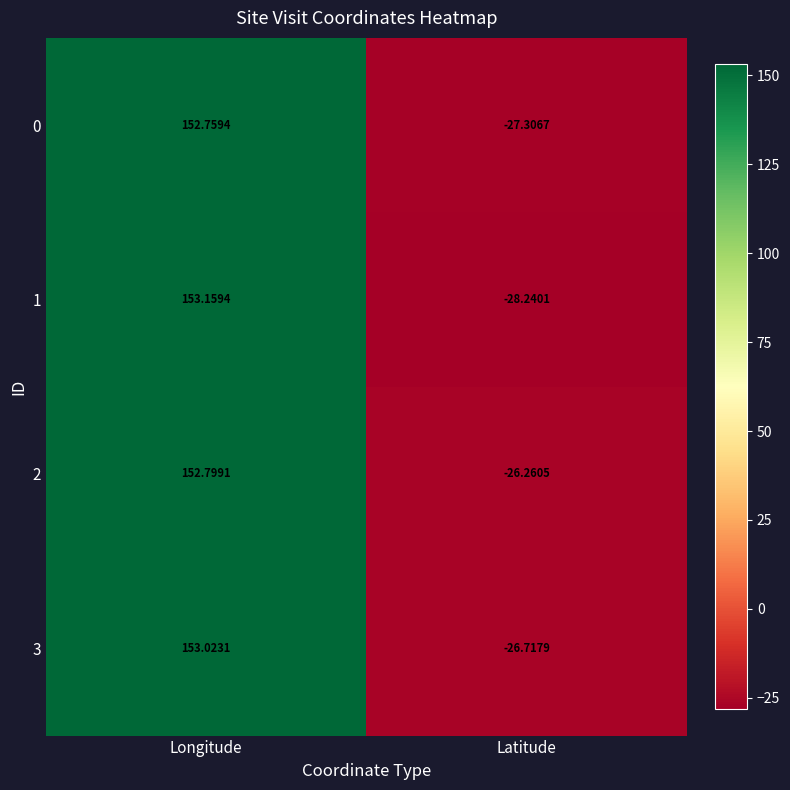

At which category is the sum across all series the highest?

Longitude